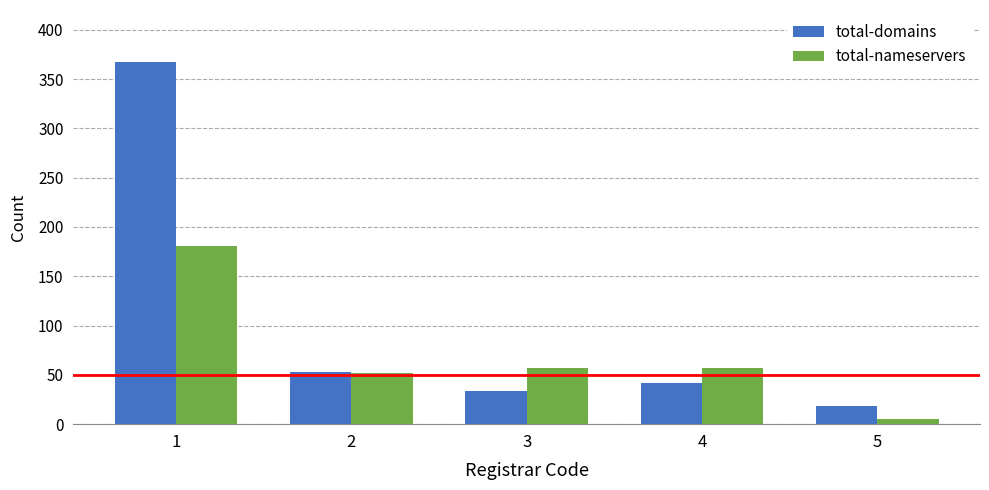

How many data points in total-domains are less than 42?

2